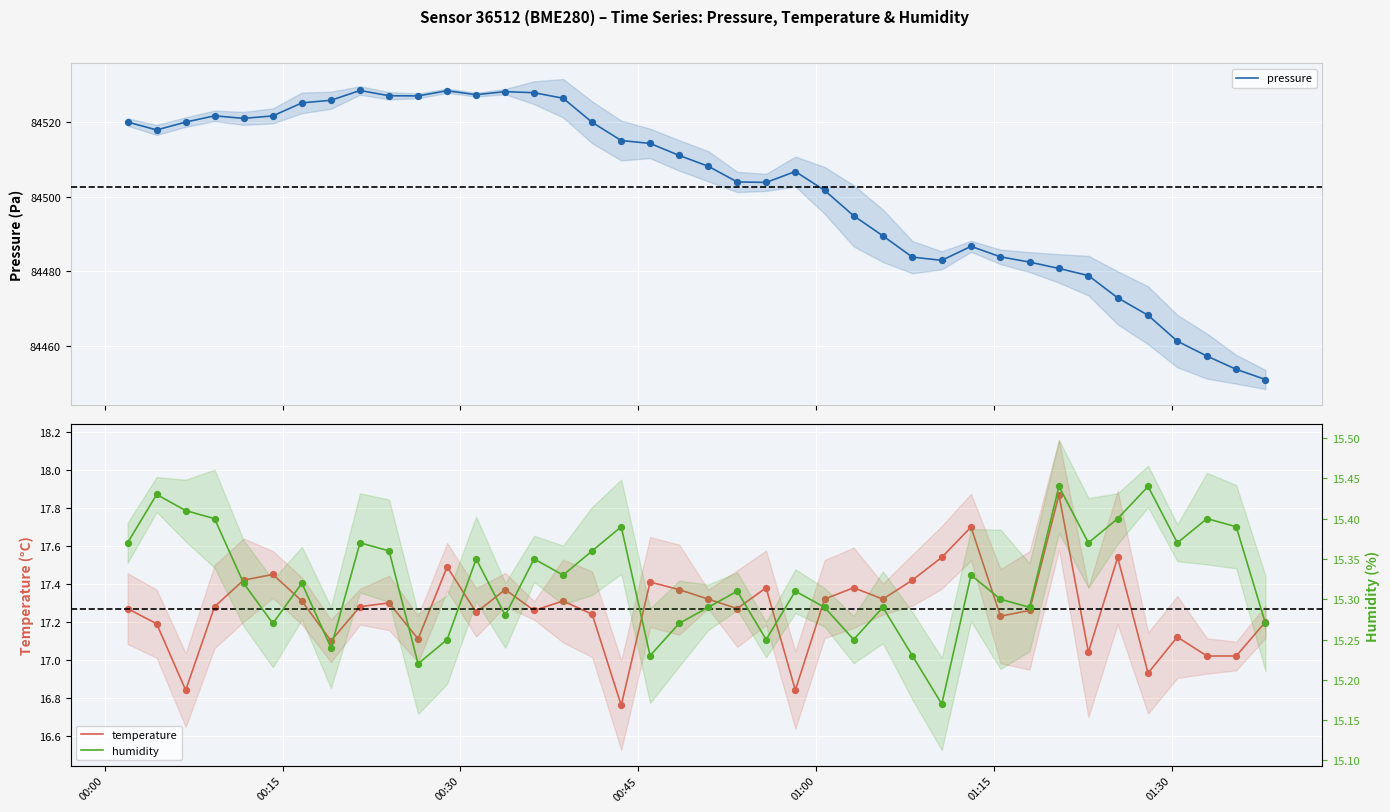

What is the highest value of the pressure series?

84528.4